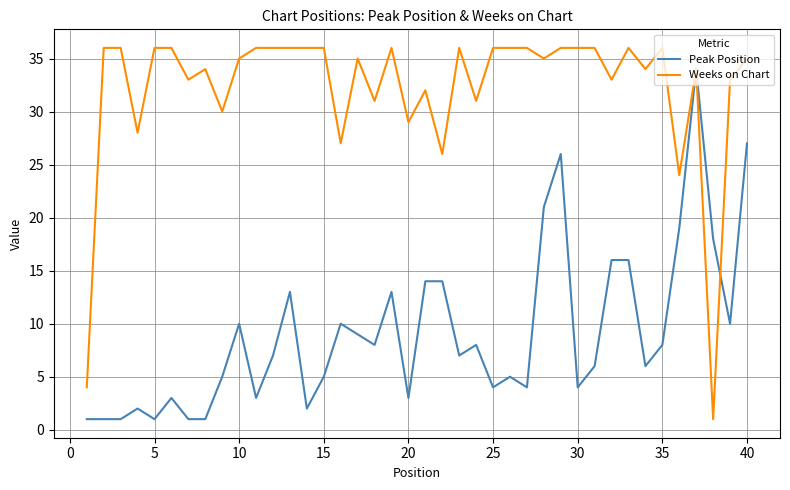

How many lines are shown in the chart?

2